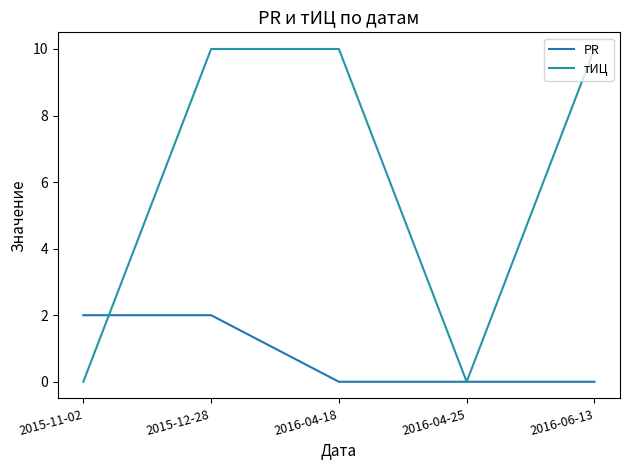

Which series has the largest total across all categories?

тИЦ